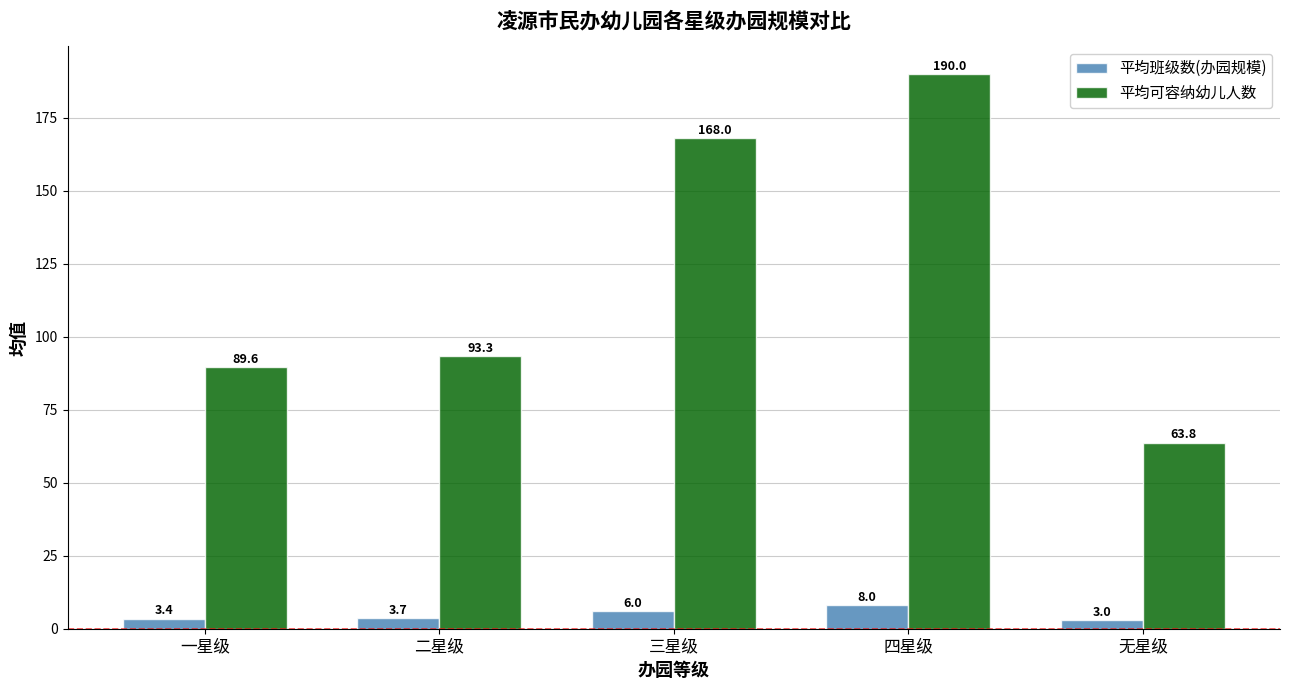

How many series are shown in this chart?

2